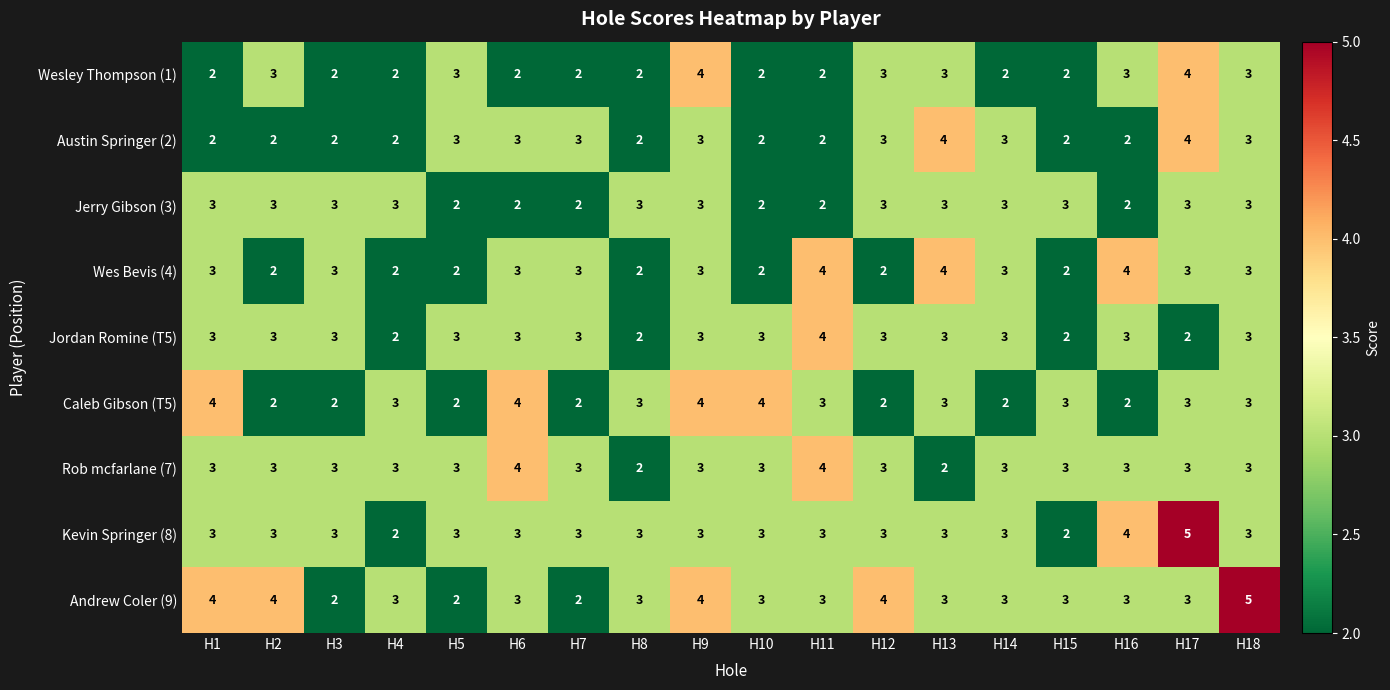

What is the spread (max minus min) of values at H2?

2